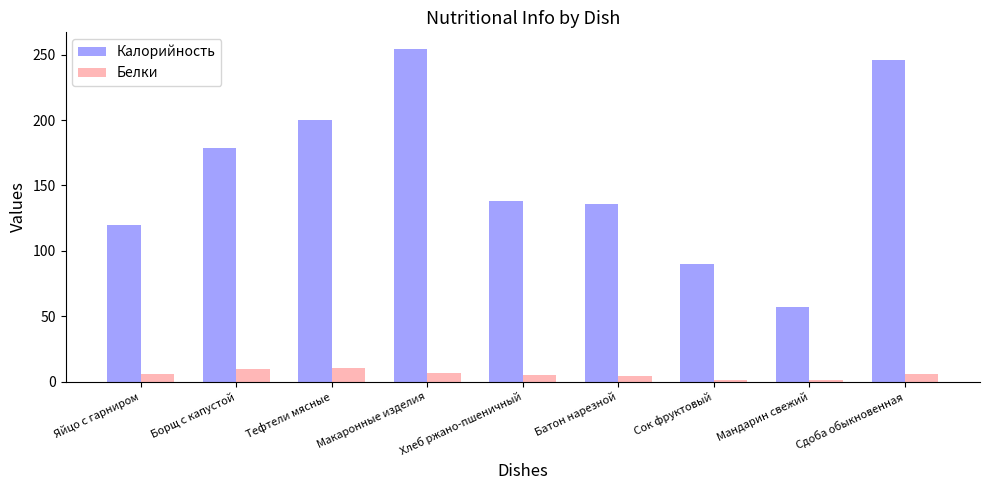

What is the value of the Белки bar at the 3rd from the left?

10.2